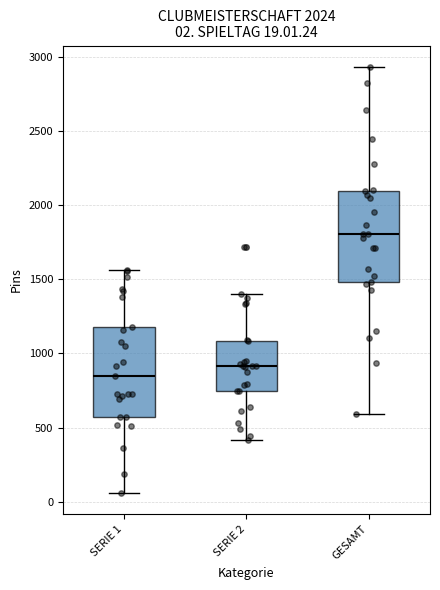

Which box's median line is the highest?

GESAMT